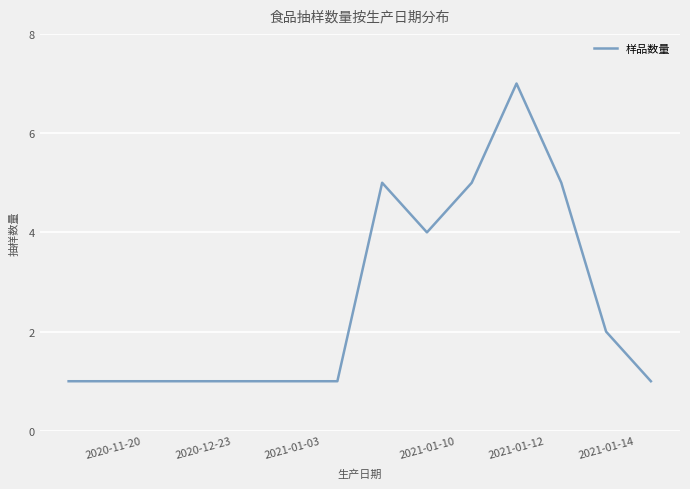

What is the average value?

3